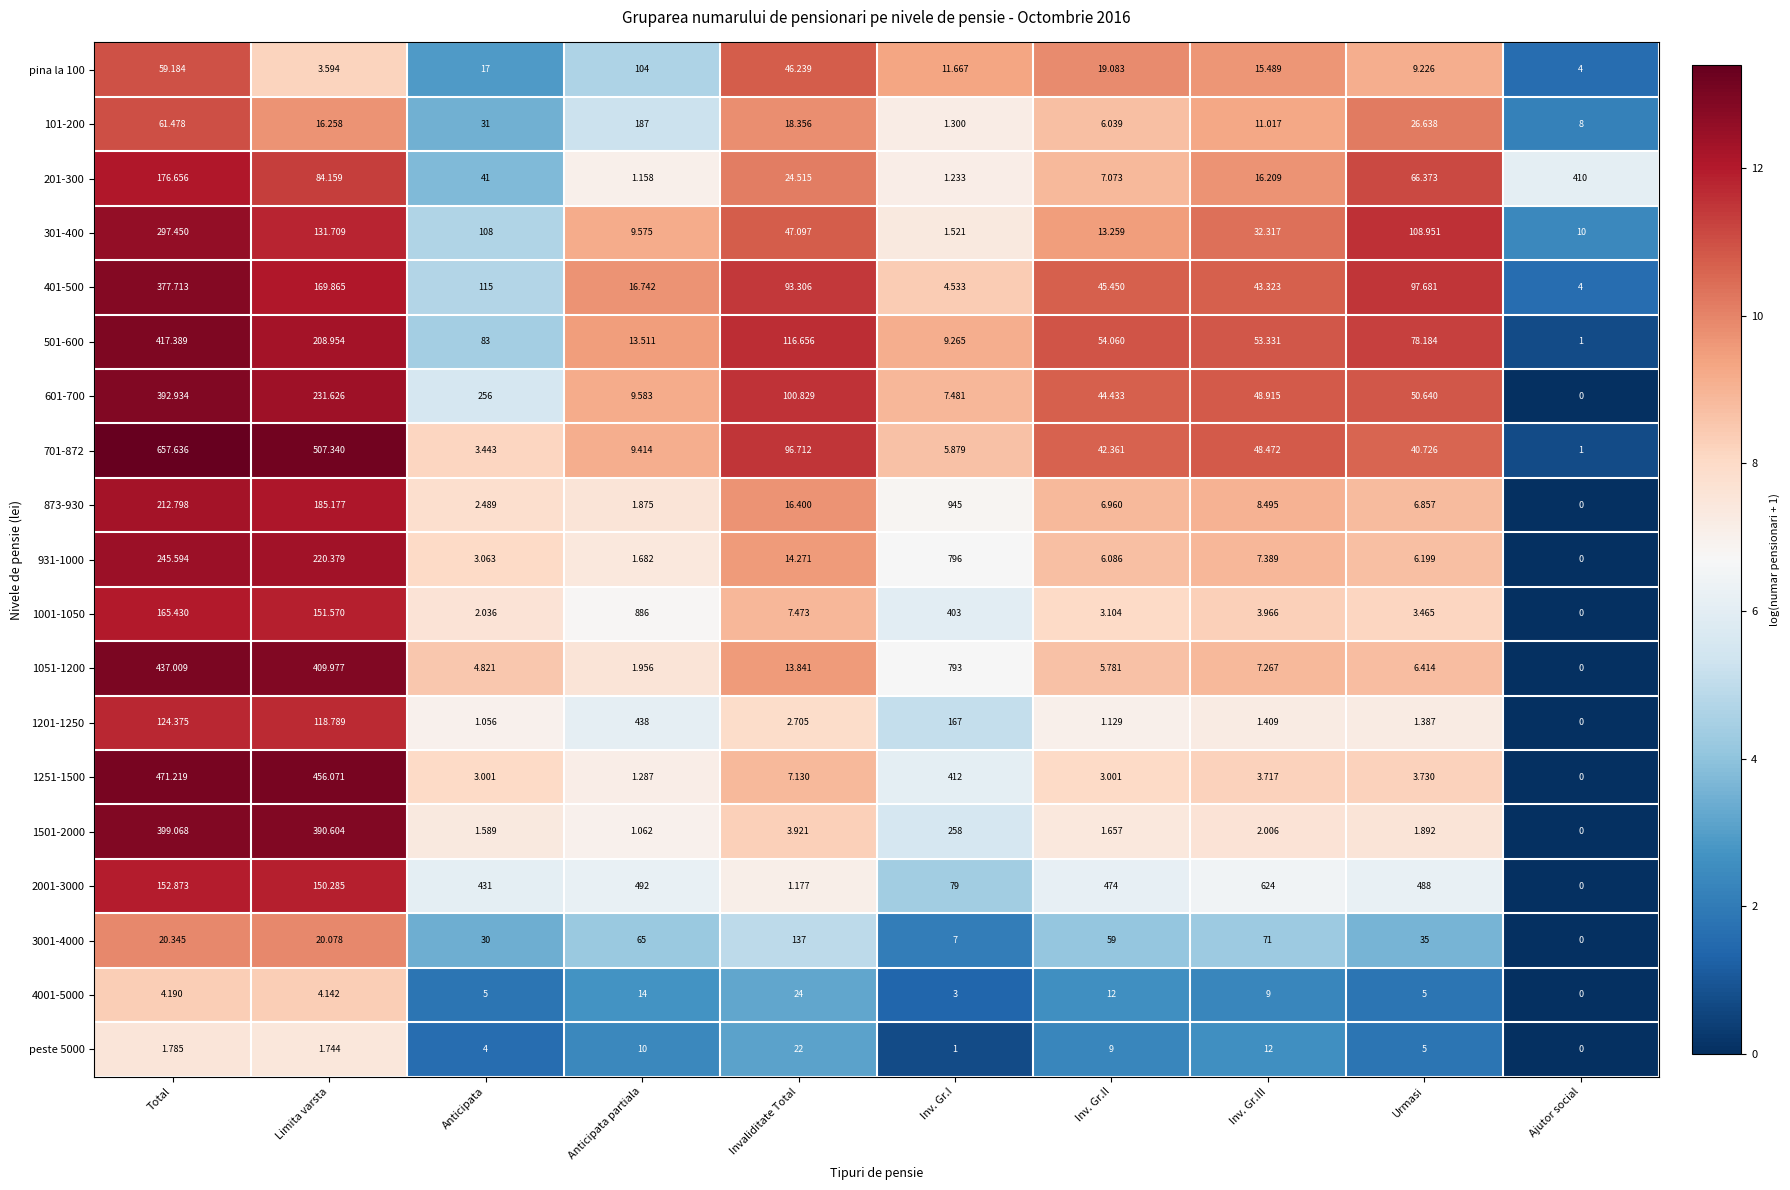

At which category is the sum across all series the highest?

Total